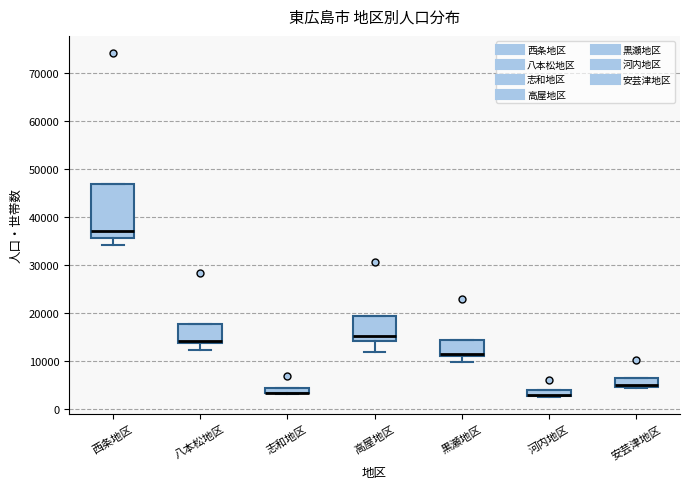

Where is the lower edge of the box for 河内地区 on the y-axis? The values are not printed on the chart, so give them approximately, as read against the axis.

3000